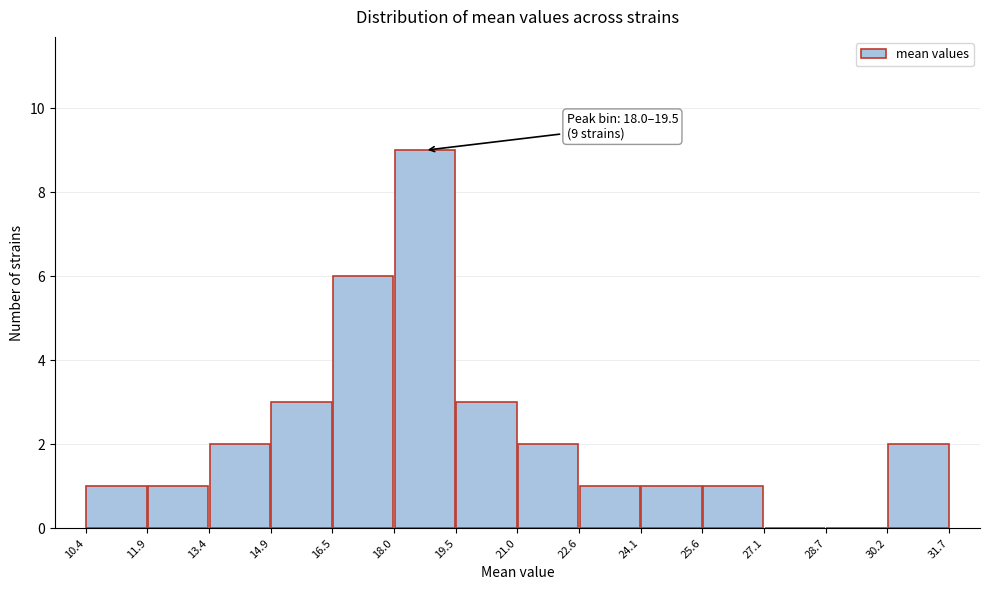

Which range on the x-axis has the tallest bar?

18.0 to 19.5